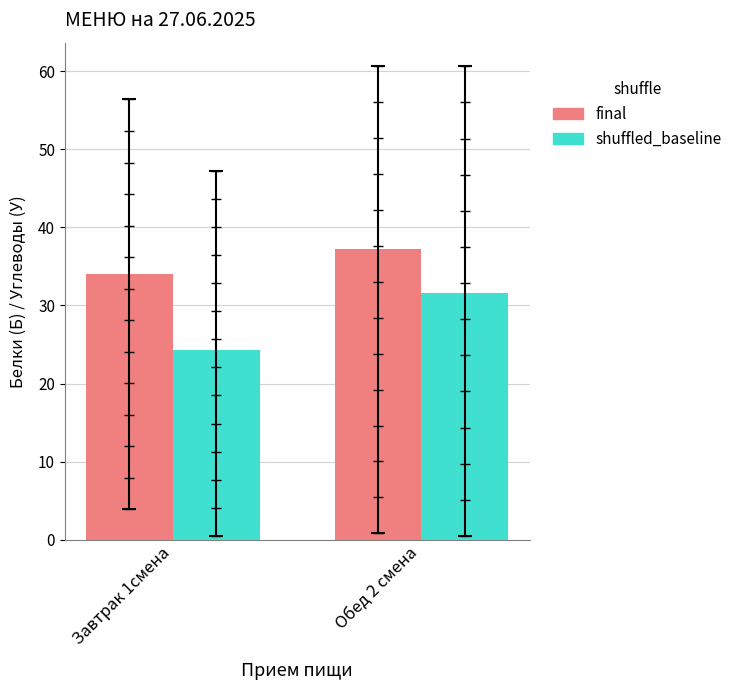

Which series reaches the minimum Y coordinate?

shuffled_baseline